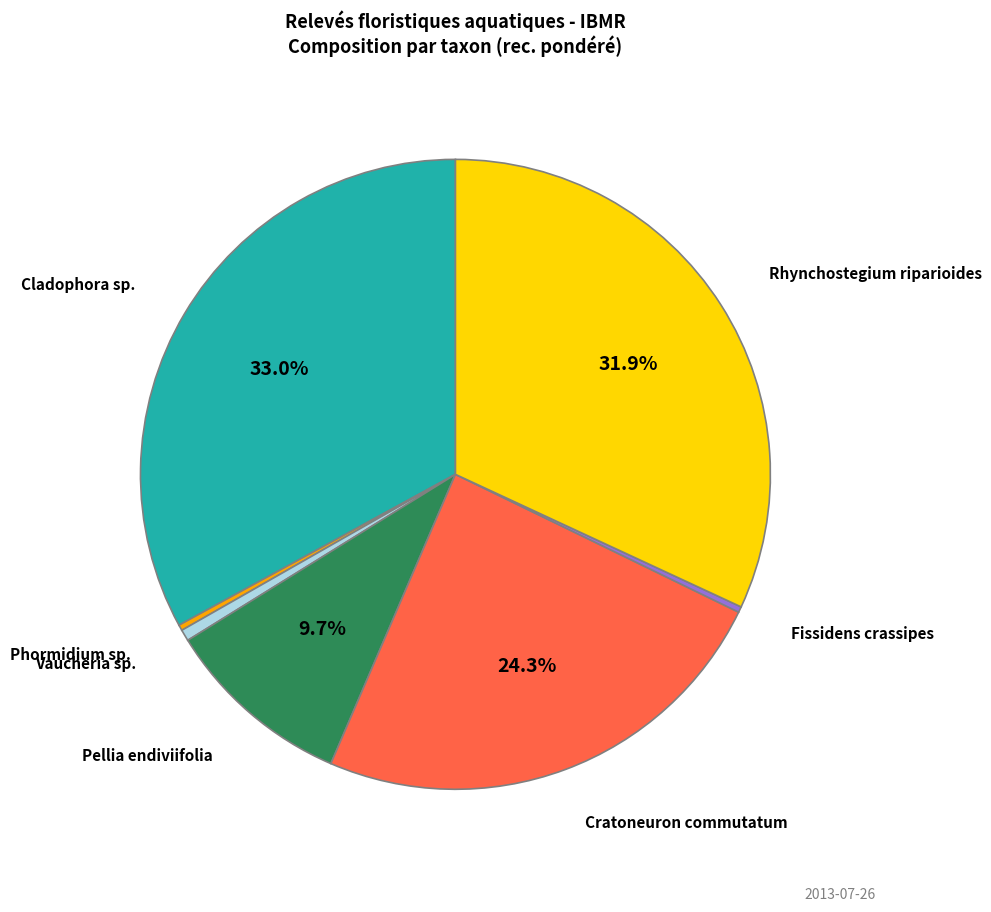

How much of the chart is everything except Cladophora sp.?

67.0%